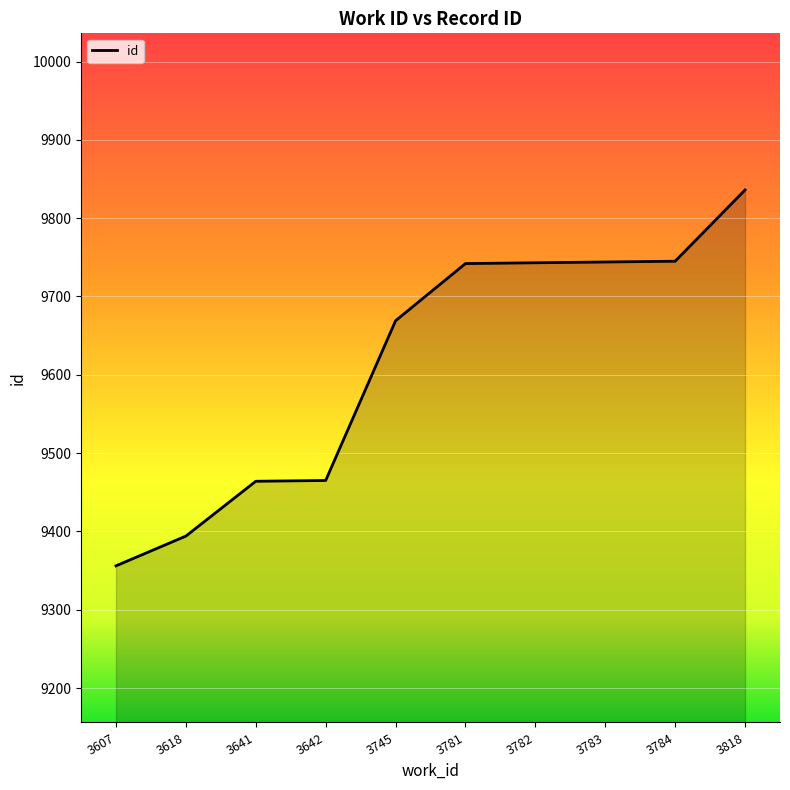

Which has a higher value, 3783 or 3642?

3783